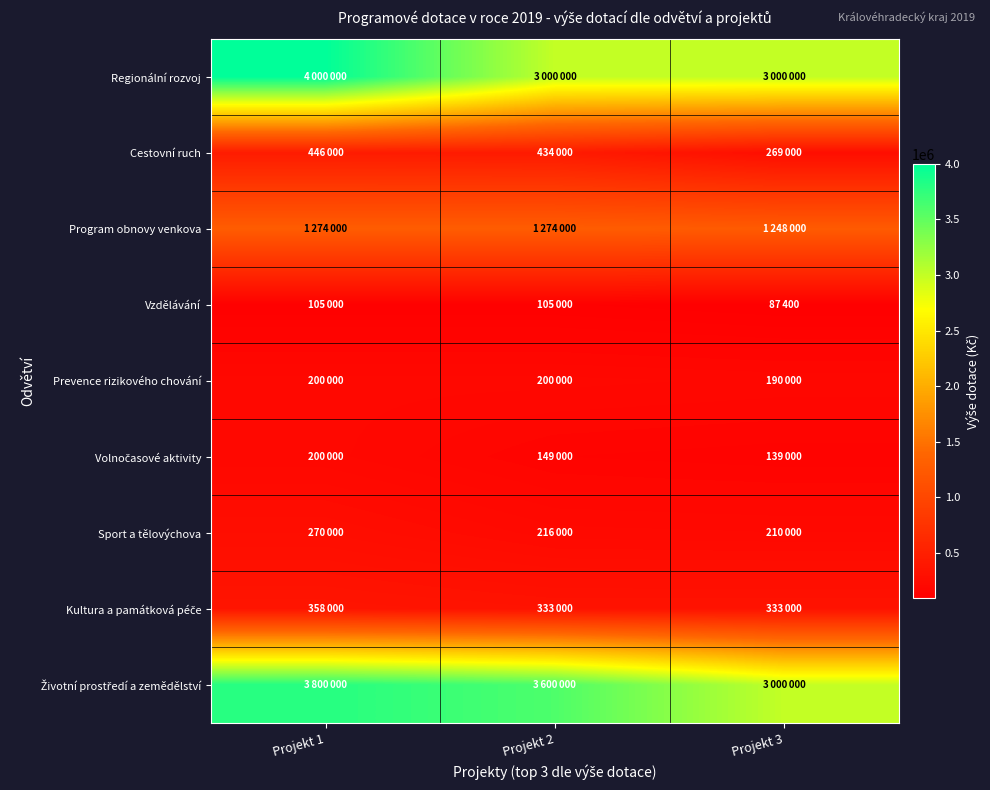

What is the total value across all series at Projekt 2?

9311000